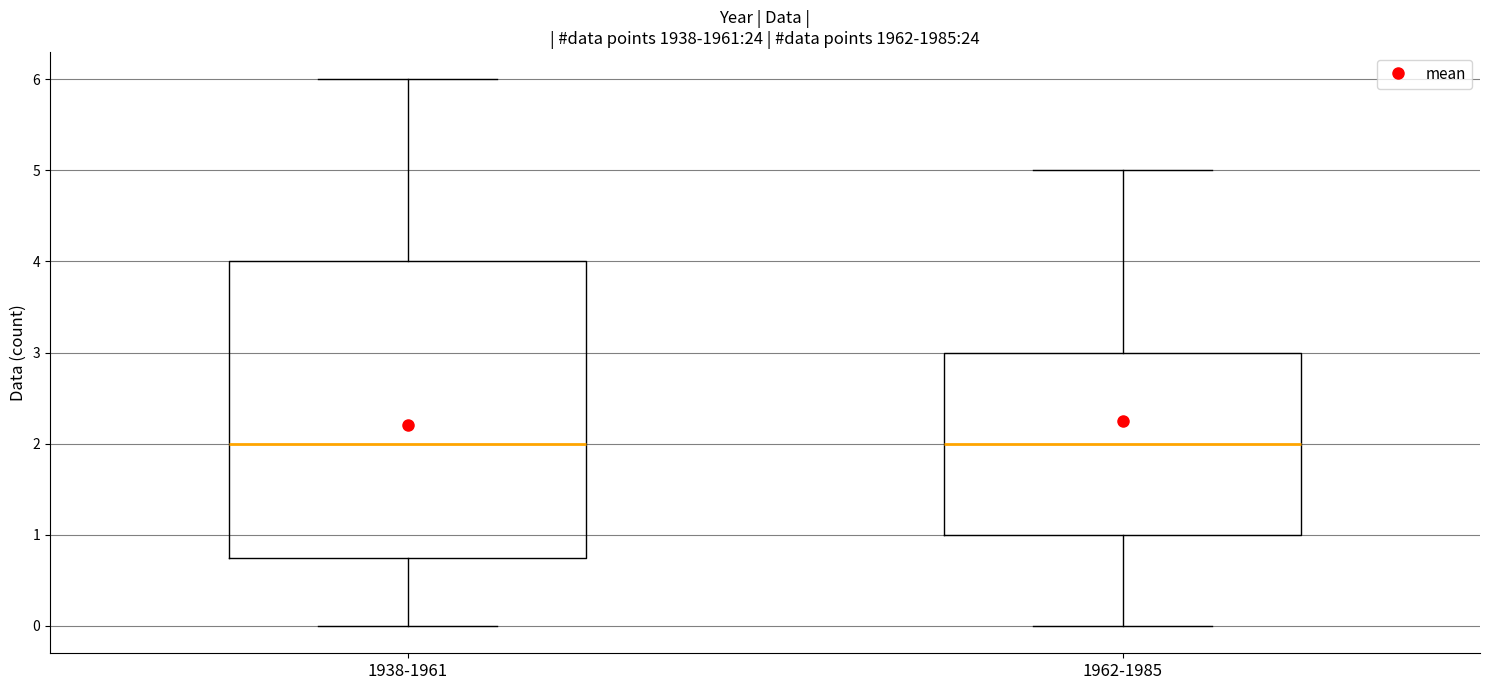

Reading left to right, transcribe this box plot: for each box, give where its median line is, the range the box spans, and where its two whiskers end, as read against the y-axis. The values are not printed on the chart, so give them approximately, as read against the axis.

1938-1961: median 2.0, box 0.8 to 4.0, whiskers 0.0 to 6.0
1962-1985: median 2.0, box 1.0 to 3.0, whiskers 0.0 to 5.0